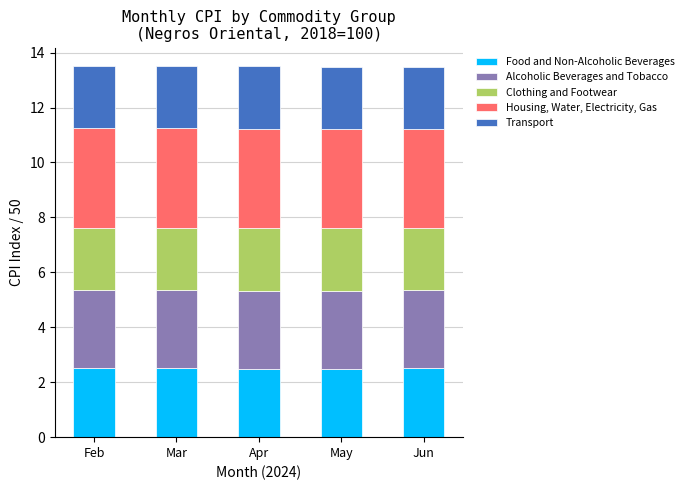

Read the Food and Non-Alcoholic Beverages value at May.

2.5